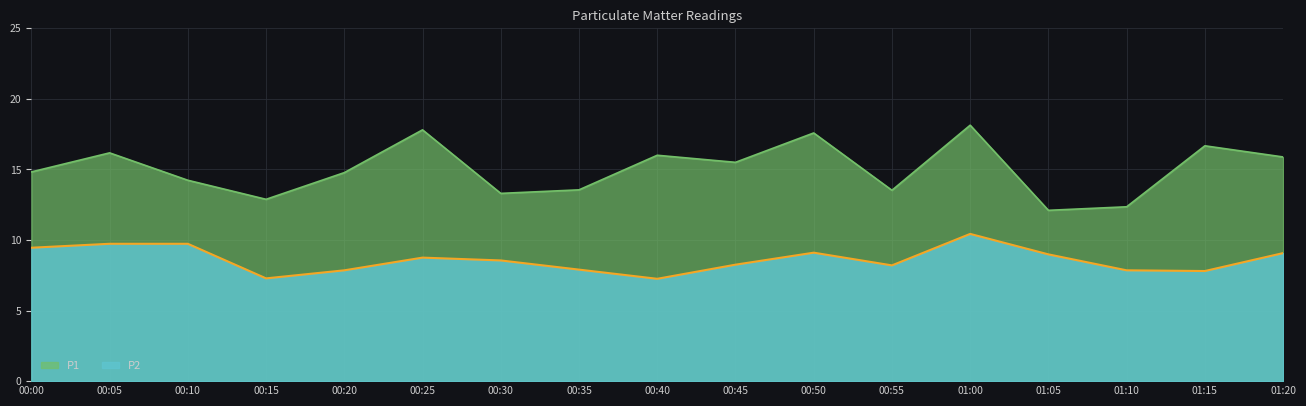

What is the smallest value displayed?

7.2